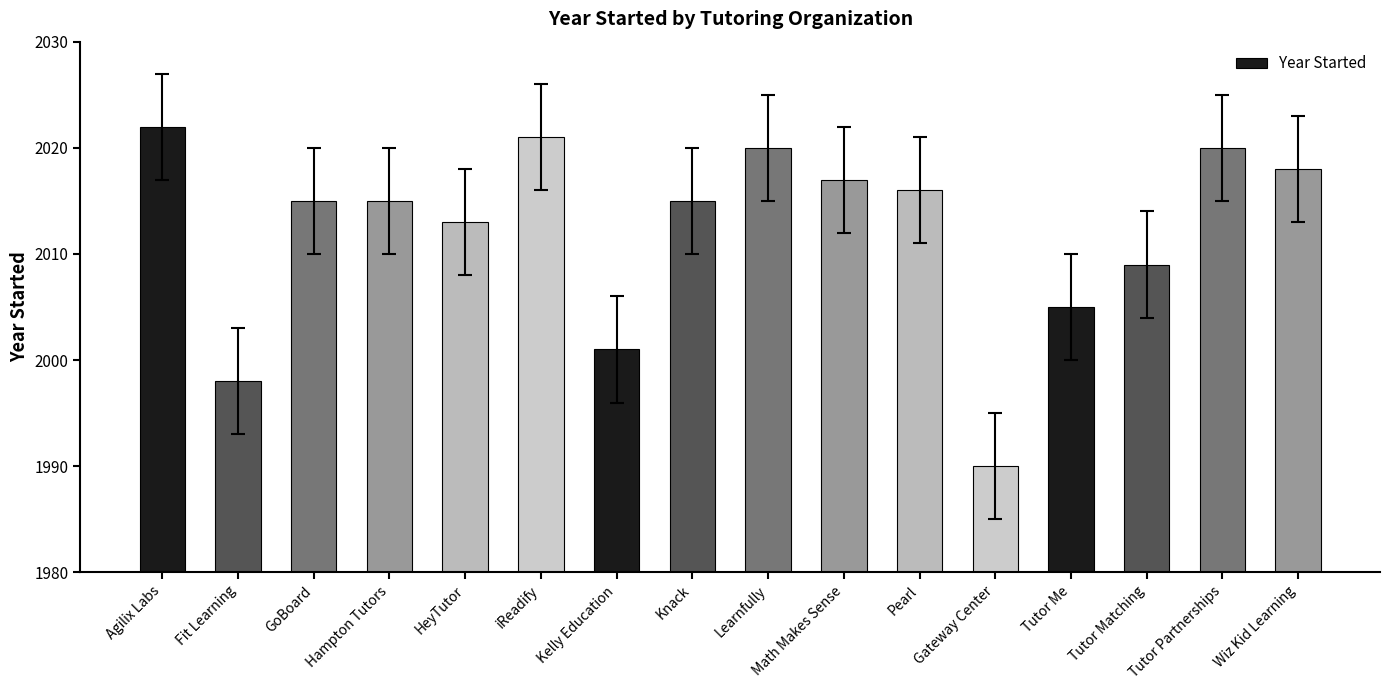

How many bars are there in total?

16